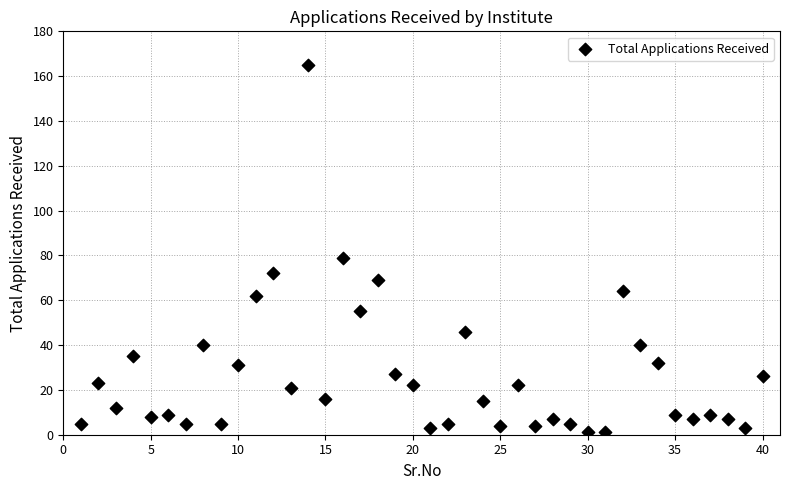

What Y value in the scatter plot is closest to 83?

79